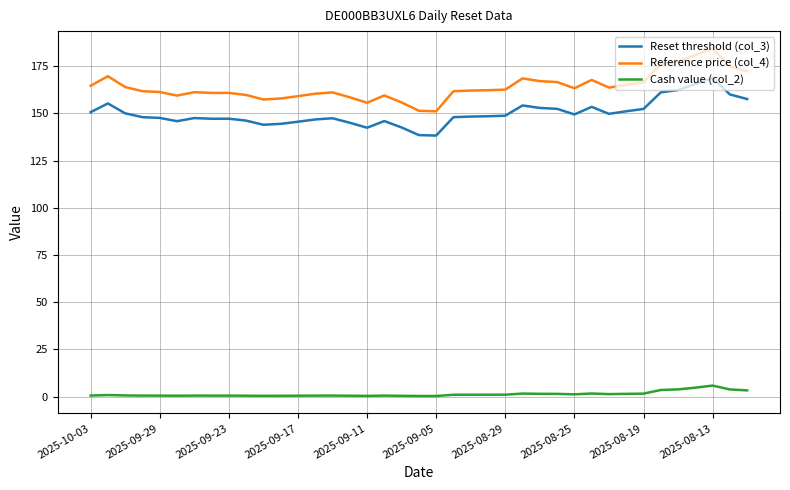

Which series has the largest total across all categories?

Reference price (col_4)